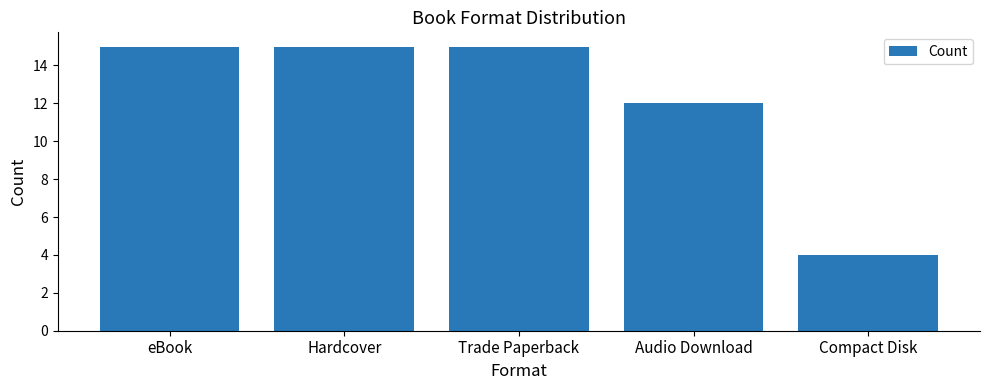

What is the greatest value displayed?

15